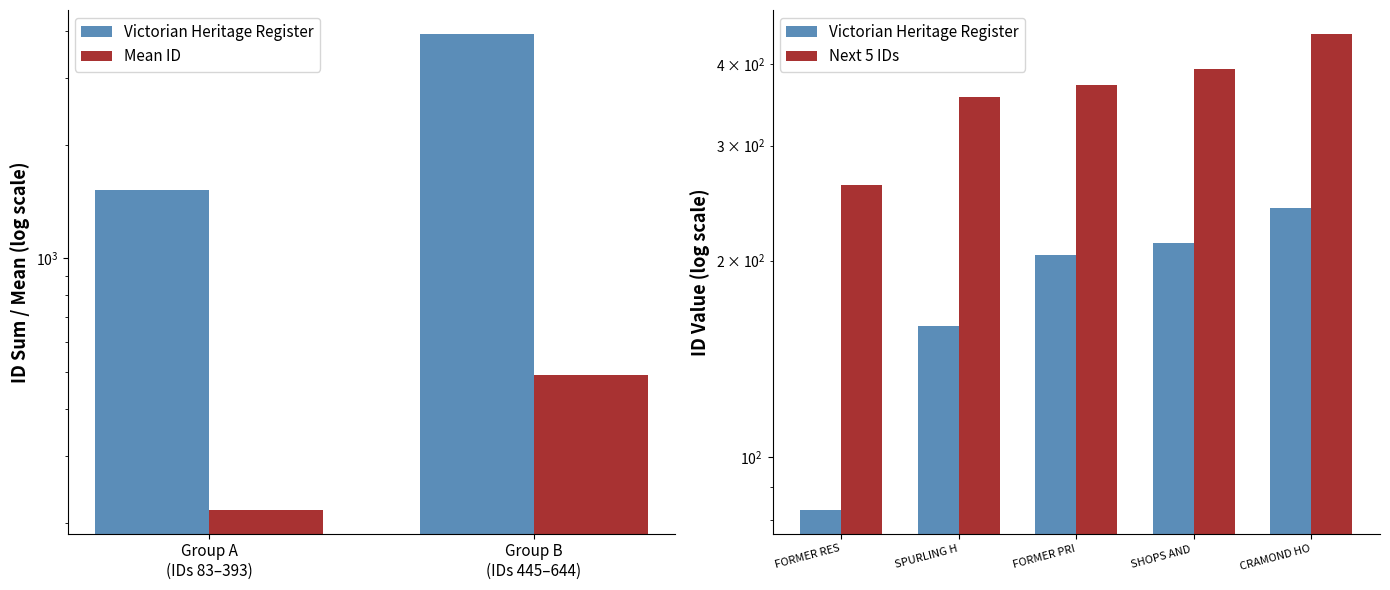

What is the minimum value shown in the chart?

83